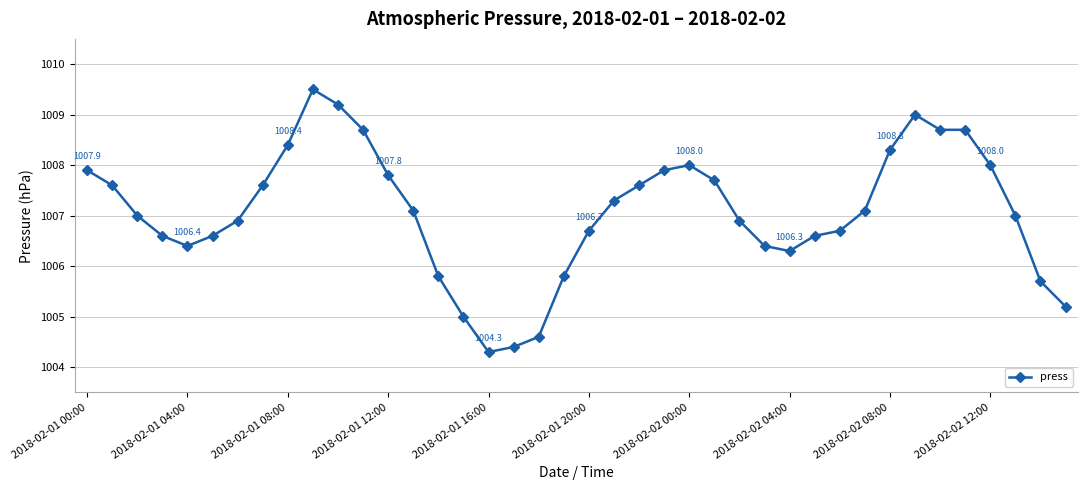

Is this an area chart (filled region under the line)?

No